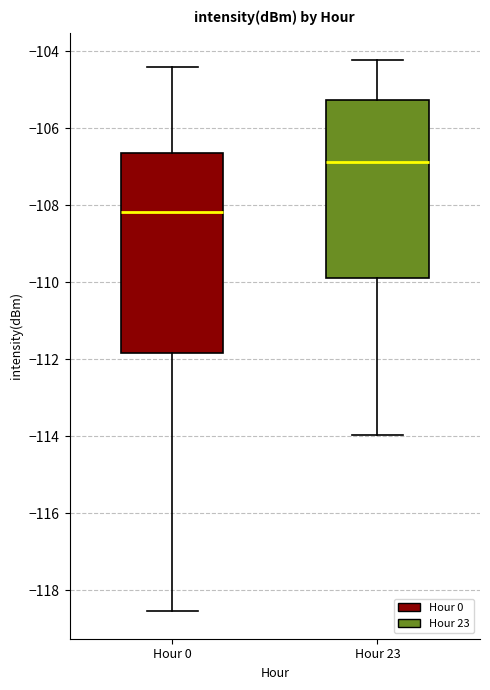

Where does the median line of the box for Hour 23 sit on the y-axis? The values are not printed on the chart, so give them approximately, as read against the axis.

-106.8